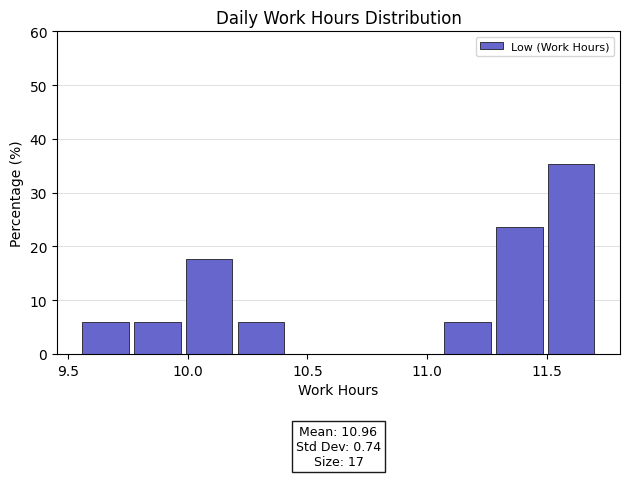

Which range on the x-axis has the tallest bar?

11.50 to 11.70